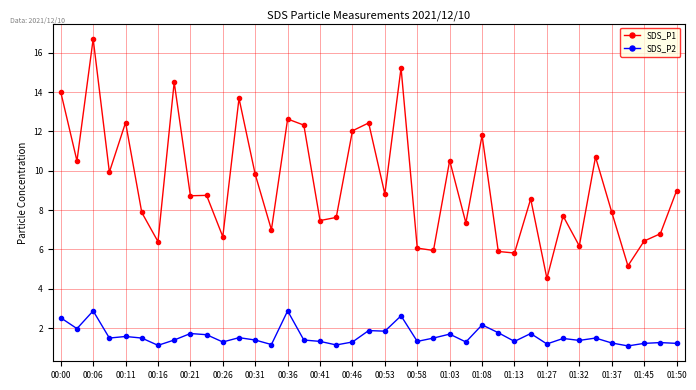

Rank the series by their maximum value, from highest to lowest.

SDS_P1, SDS_P2